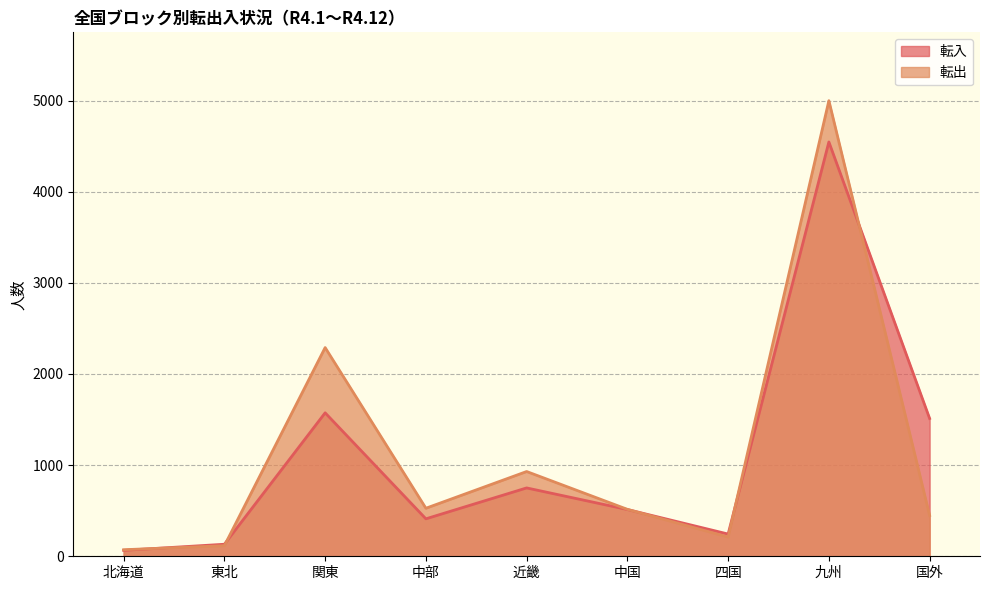

Is it true that 転入 equals 182 at 東北?

False